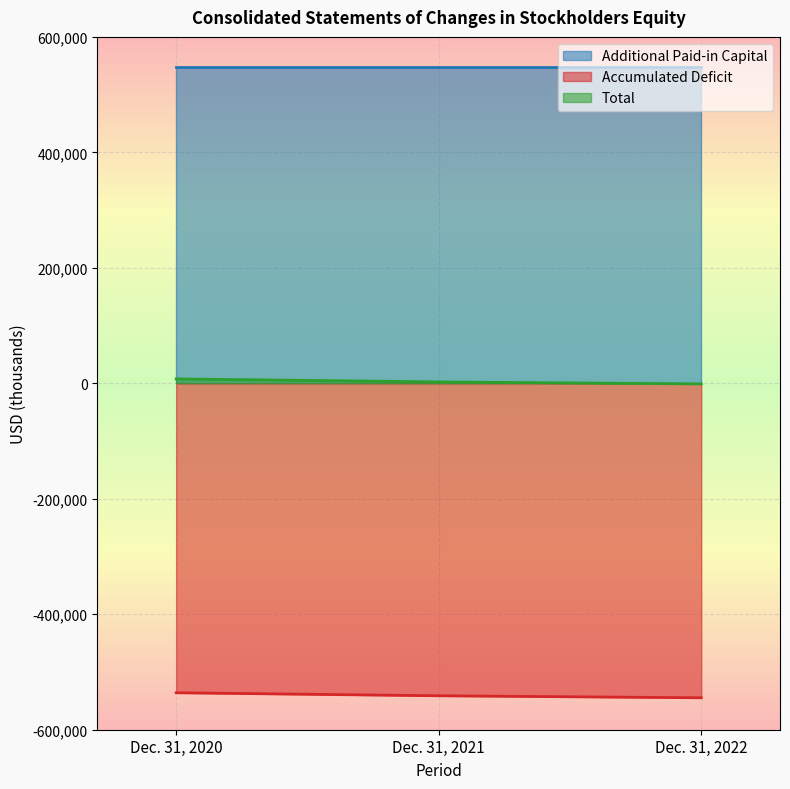

The Accumulated Deficit series shows -535993 at Dec. 31, 2020. True or false?

True